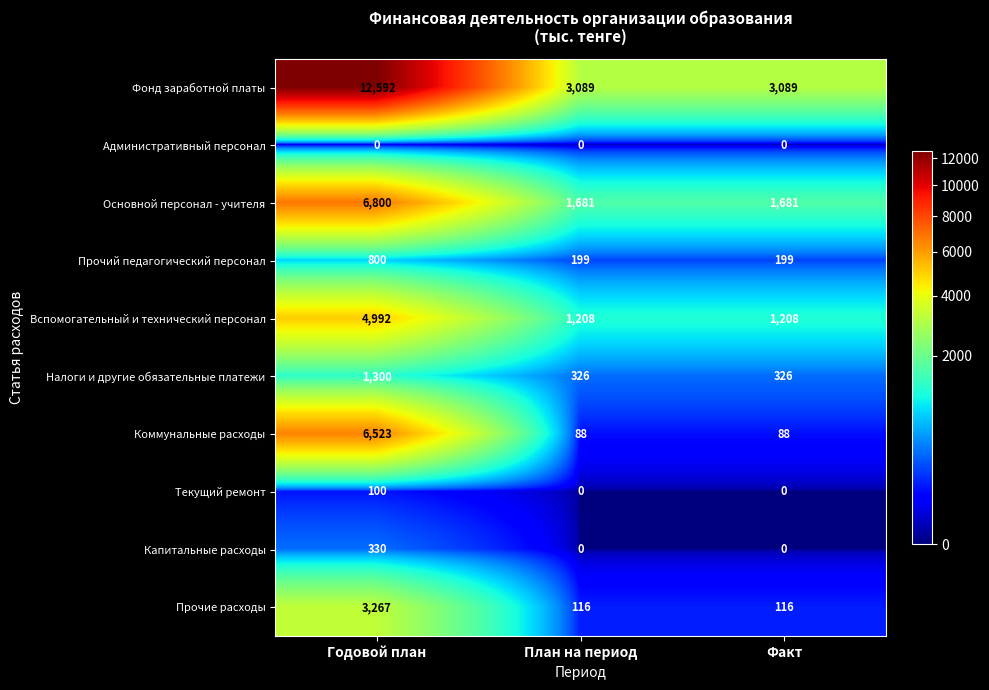

What is the sum of all Коммунальные расходы values?

6699